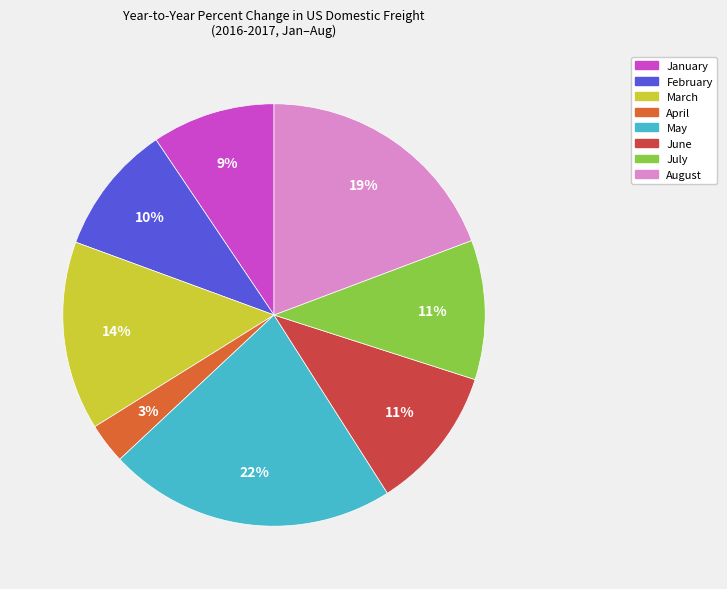

Which has a higher value, April or January?

January